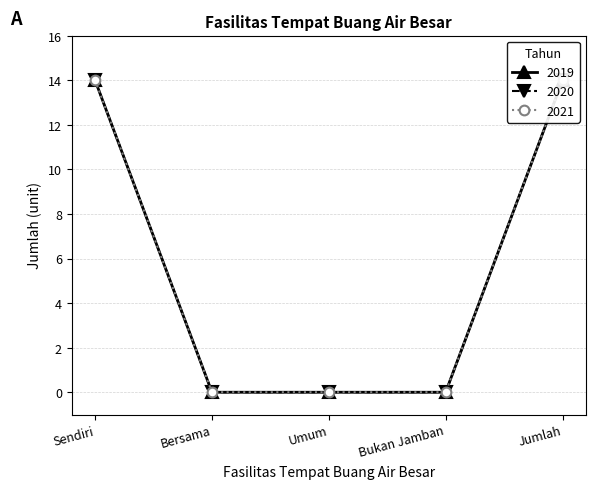

At which label is 2019 closest to 7?

Sendiri